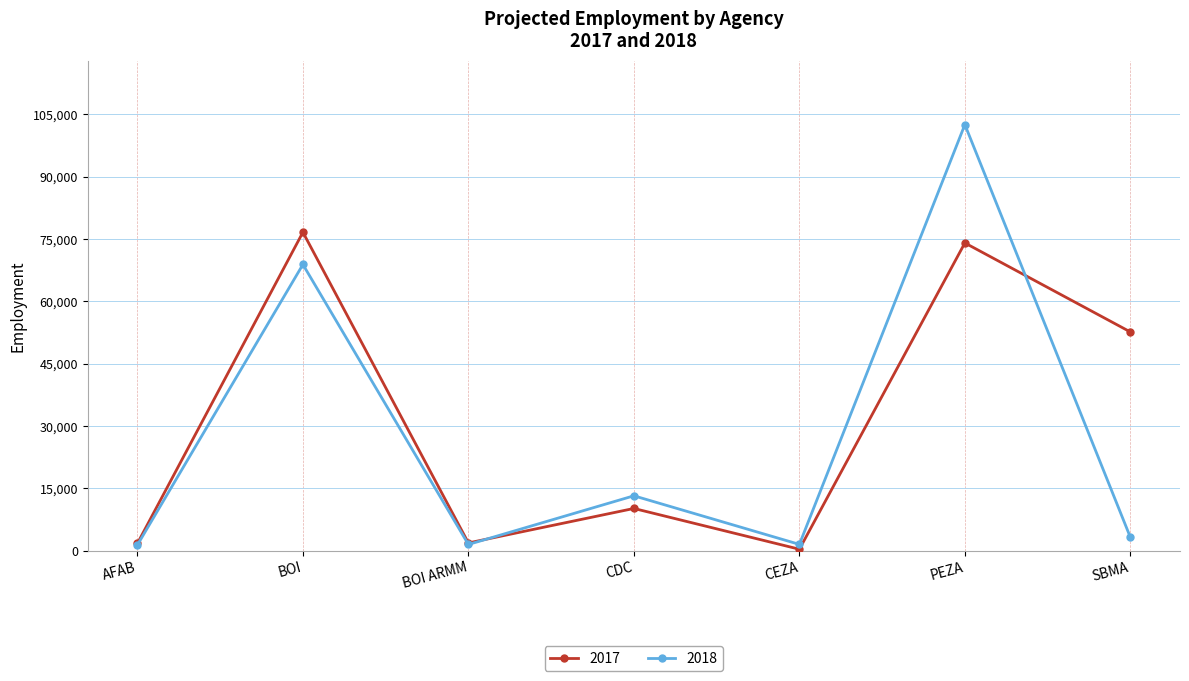

What is the difference between the highest and lowest values at CDC?

3047